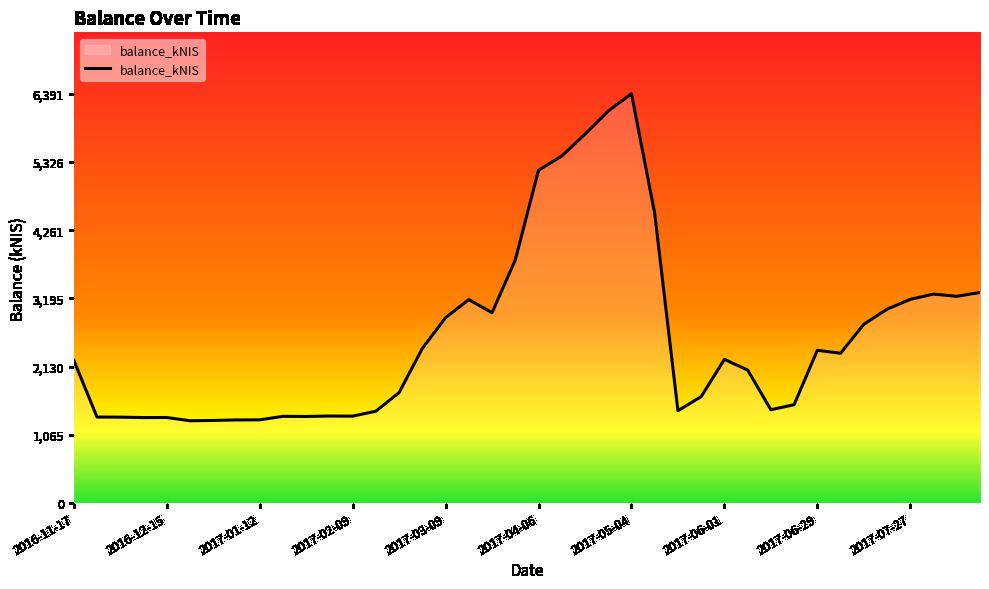

What is the greatest value displayed?

6390.9